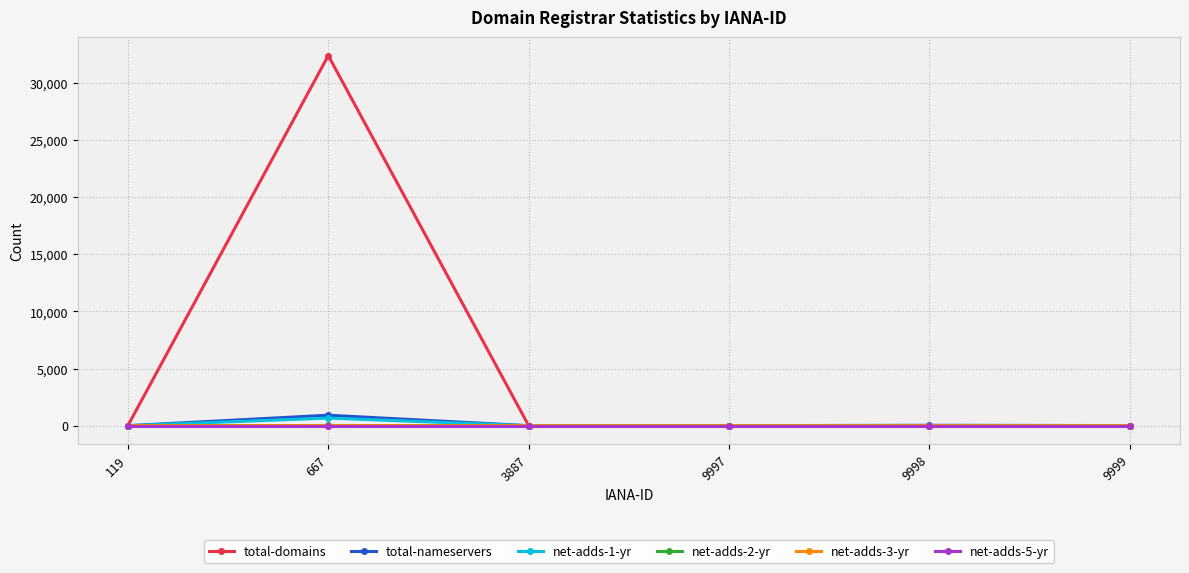

What is the difference between the total-domains values at 9997 and 3887?

1